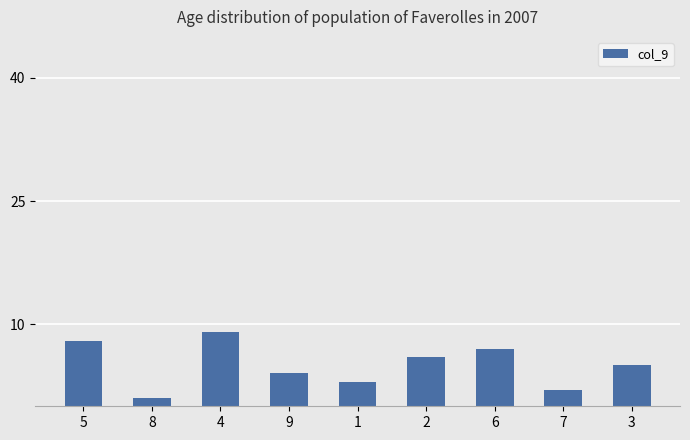

How many values are below 5?

4